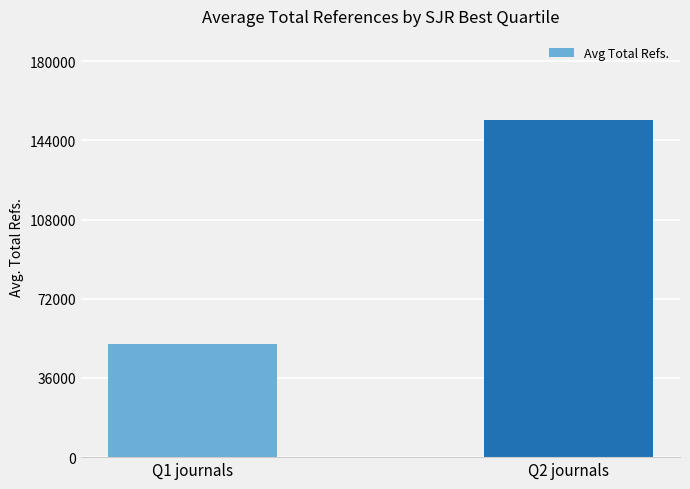

What is the sum of the values at Q2 journals and Q1 journals?

204812.5